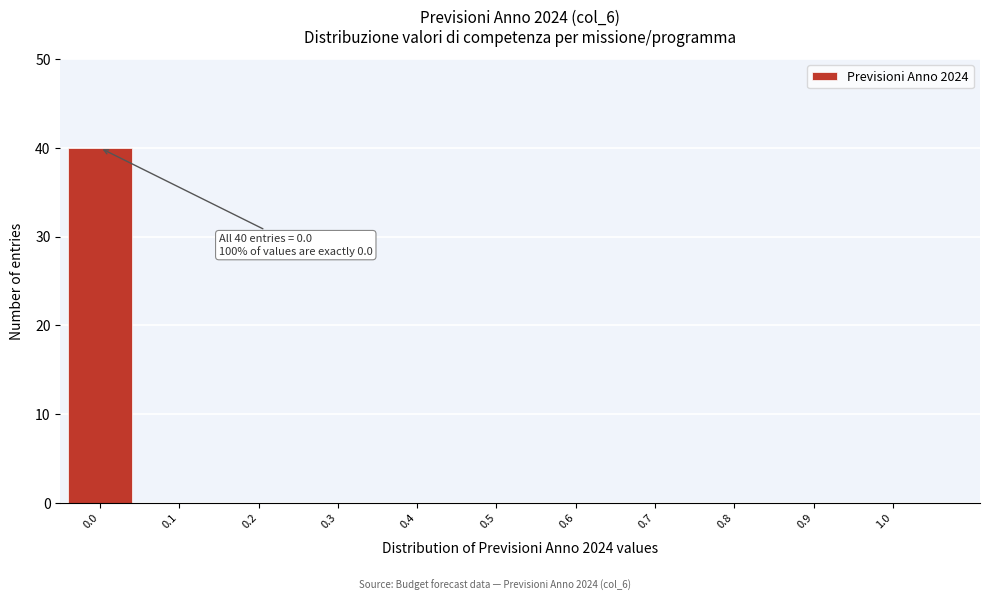

Reading left to right, list all the values displayed in this chart.

0.0=40	0.1=0	0.2=0	0.3=0	0.4=0	0.5=0	0.6=0	0.7=0	0.8=0	0.9=0	1.0=0